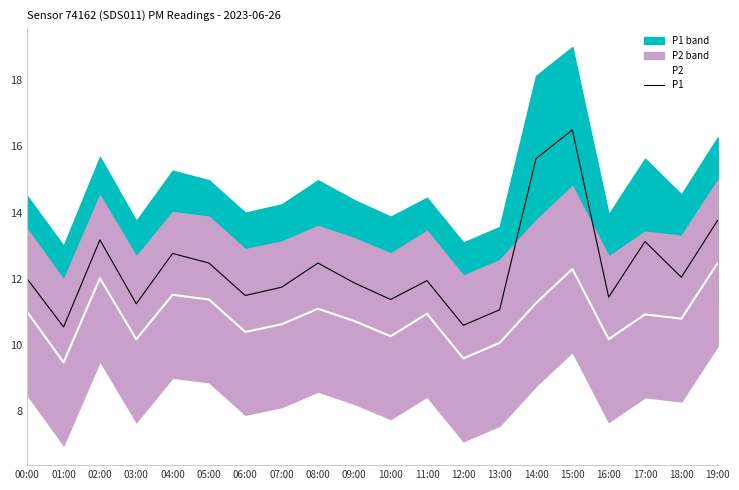

Rank the series by their average value, from lowest to highest.

P2, P1